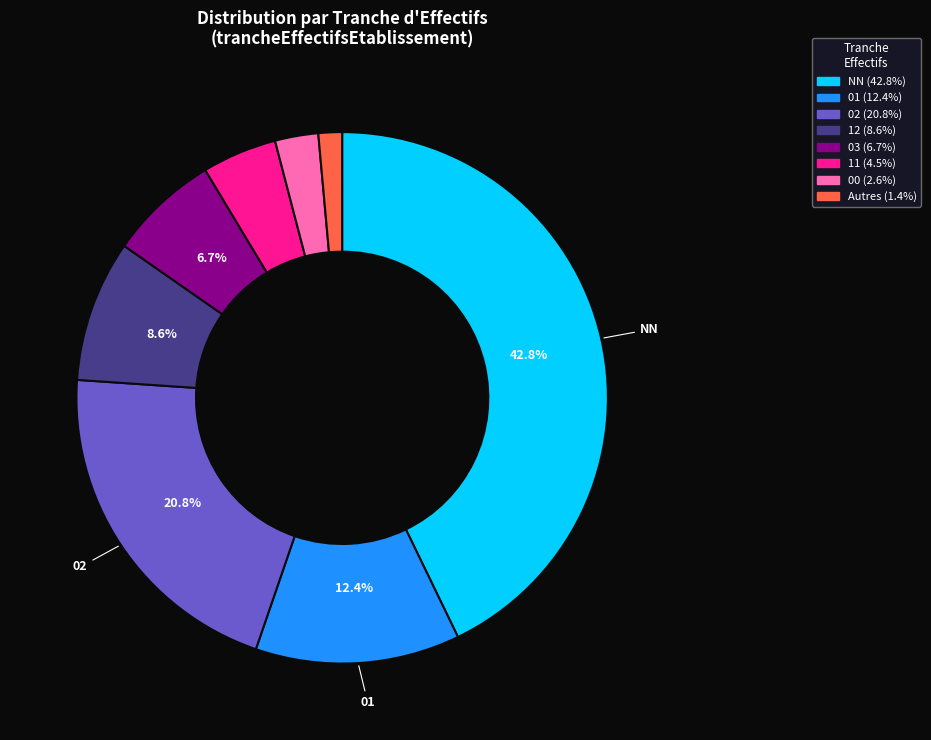

To the nearest percent, what is the difference between the largest and smallest slice percentages?

41%